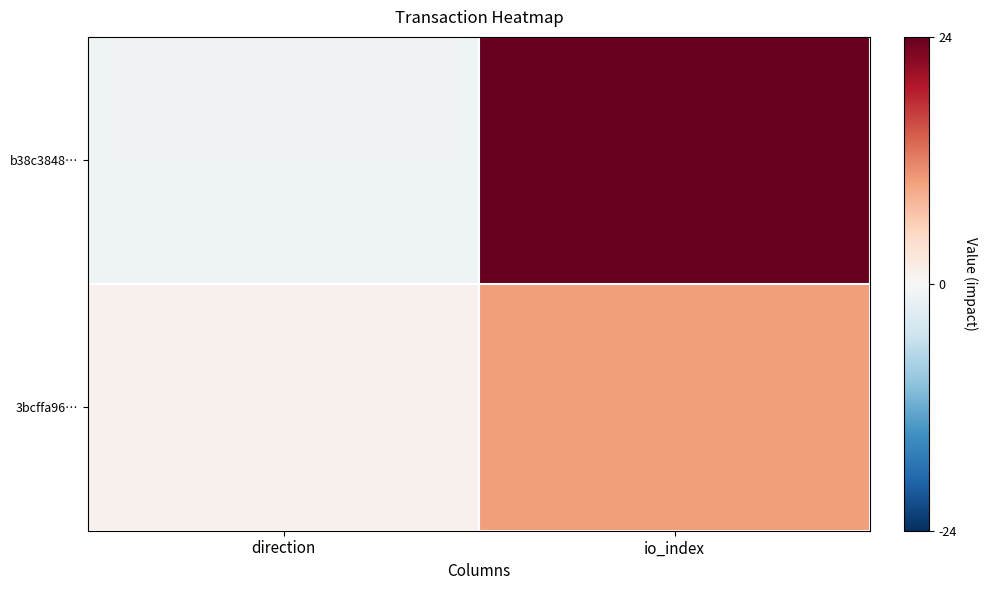

Rank the series by their average value, from lowest to highest.

3bcffa96…, b38c3848…